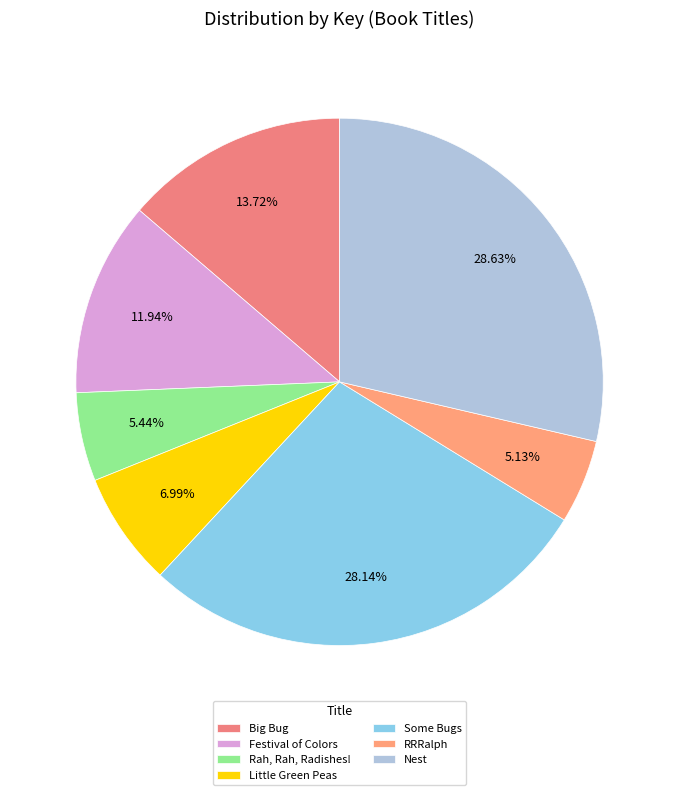

Is it true that Little Green Peas is 20% of the pie?

False